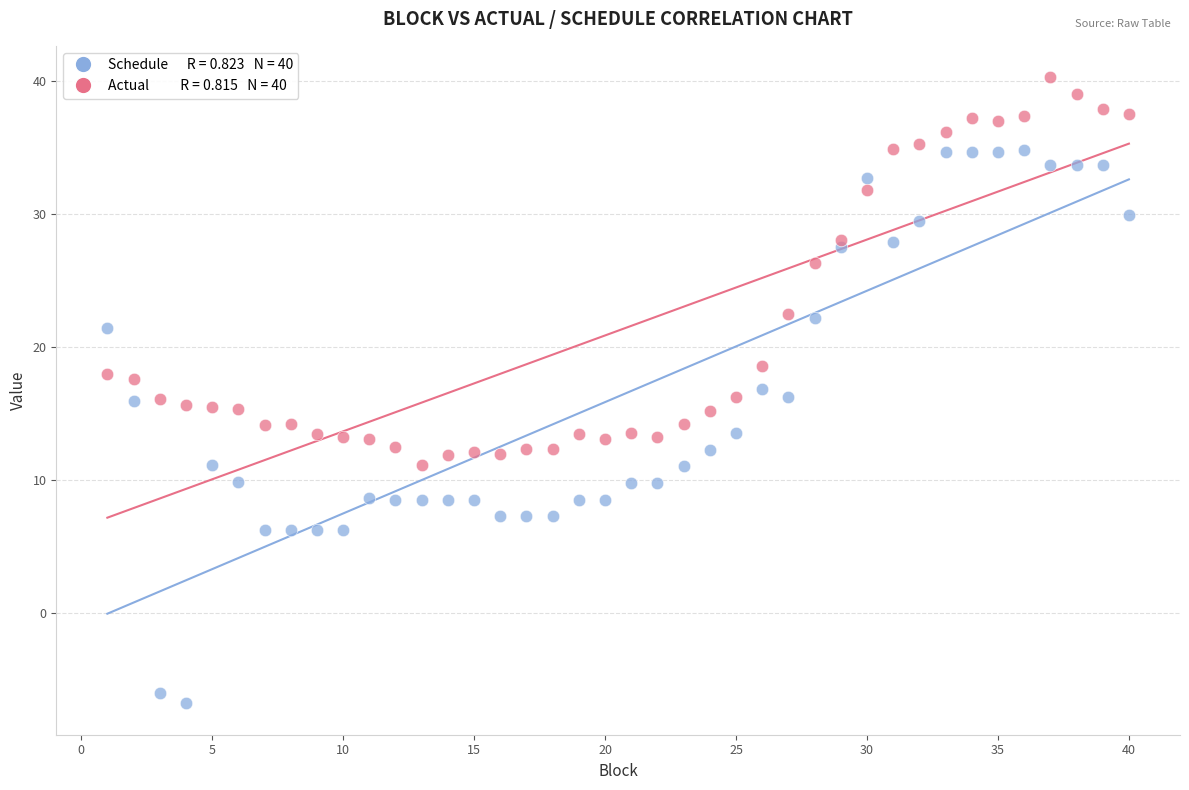

Across all data points, what is the range of Y values (max minus min)?

47.0